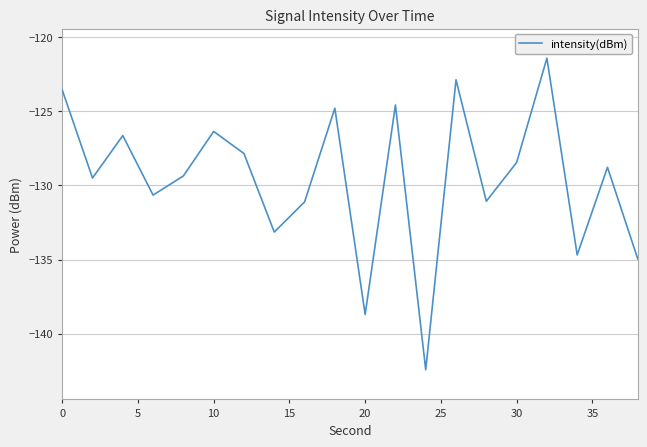

Reading right to left, extract all data points from this chart.

-135.0	-128.8	-134.7	-121.4	-128.5	-131.1	-122.9	-142.4	-124.6	-138.7	-124.8	-131.1	-133.1	-127.8	-126.4	-129.4	-130.7	-126.6	-129.5	-123.6